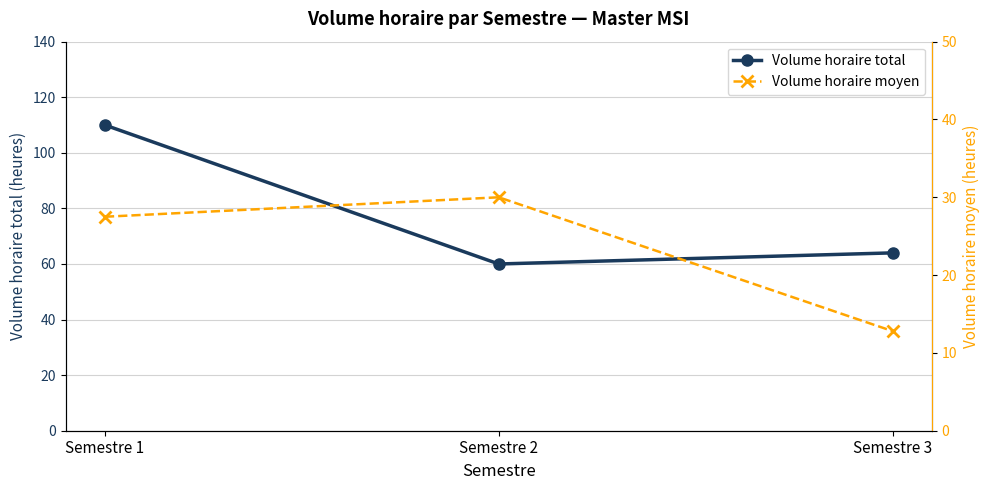

What is the total value across all series at Semestre 1?

137.5